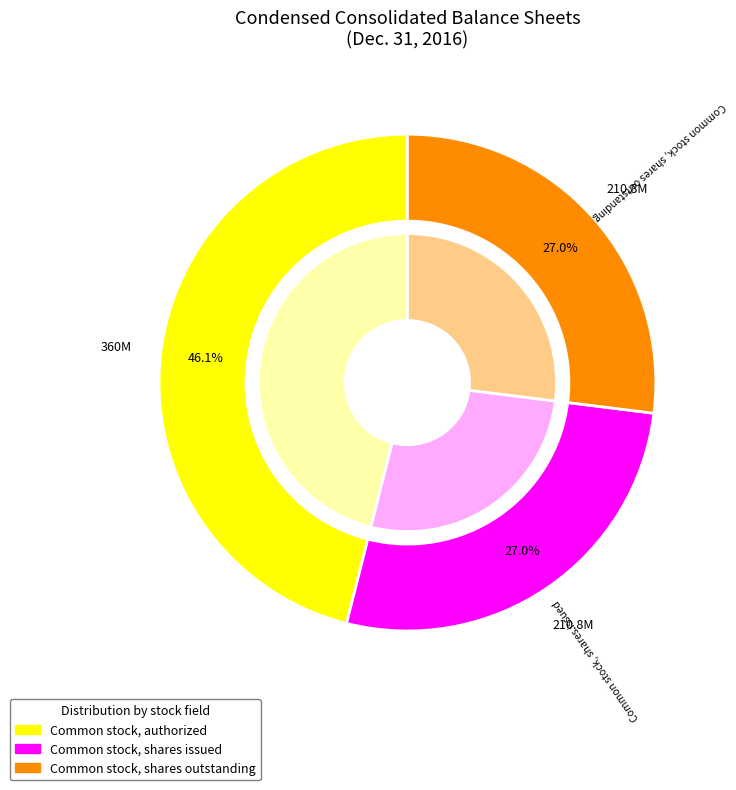

Which slice is the largest?

Common stock, authorized